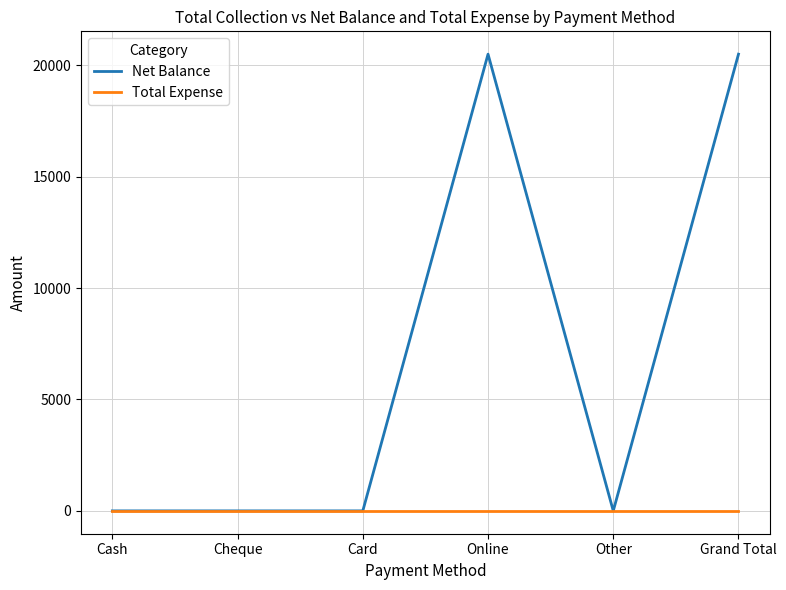

How many lines are shown in the chart?

2